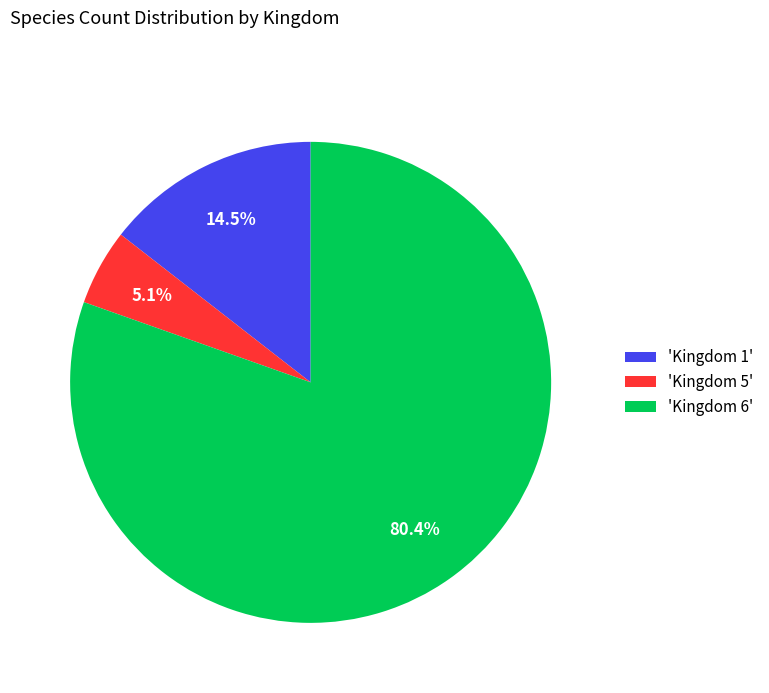

What percentage is NOT represented by 'Kingdom 1'?

85.5%